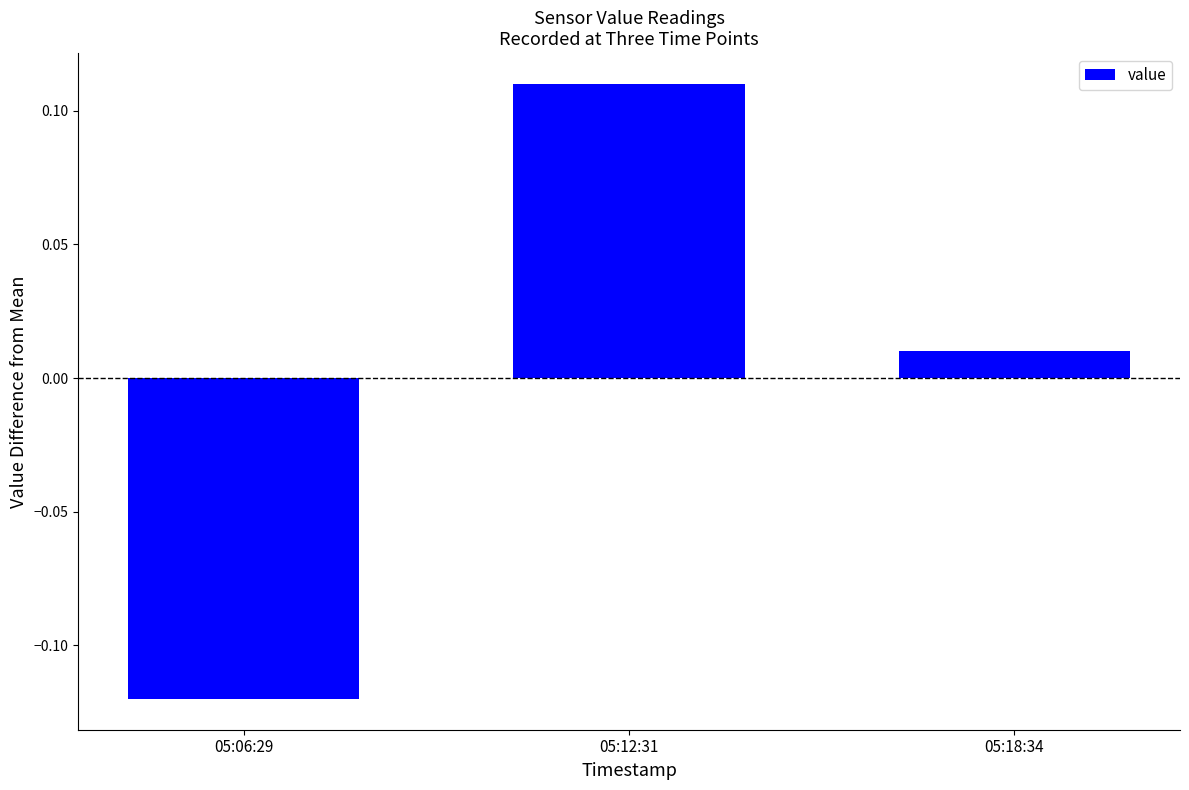

At which category does the chart reach its peak across all series?

05:12:31